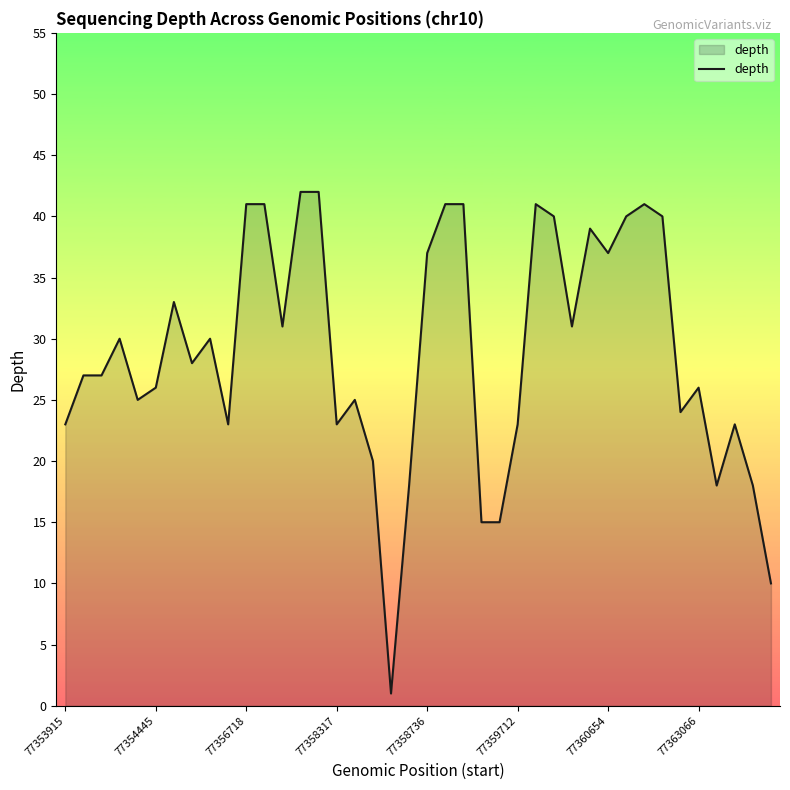

What is the maximum value shown in the chart?

42